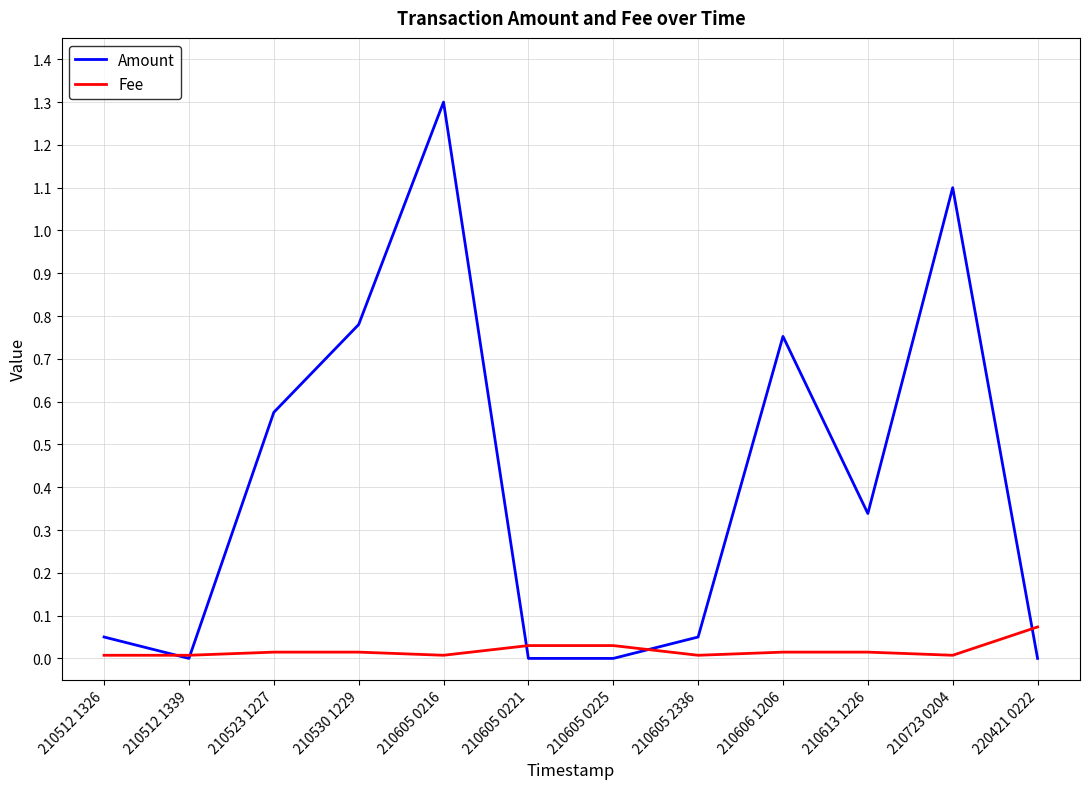

The value of Fee at 210530 1229 is 0.0. True or false?

True